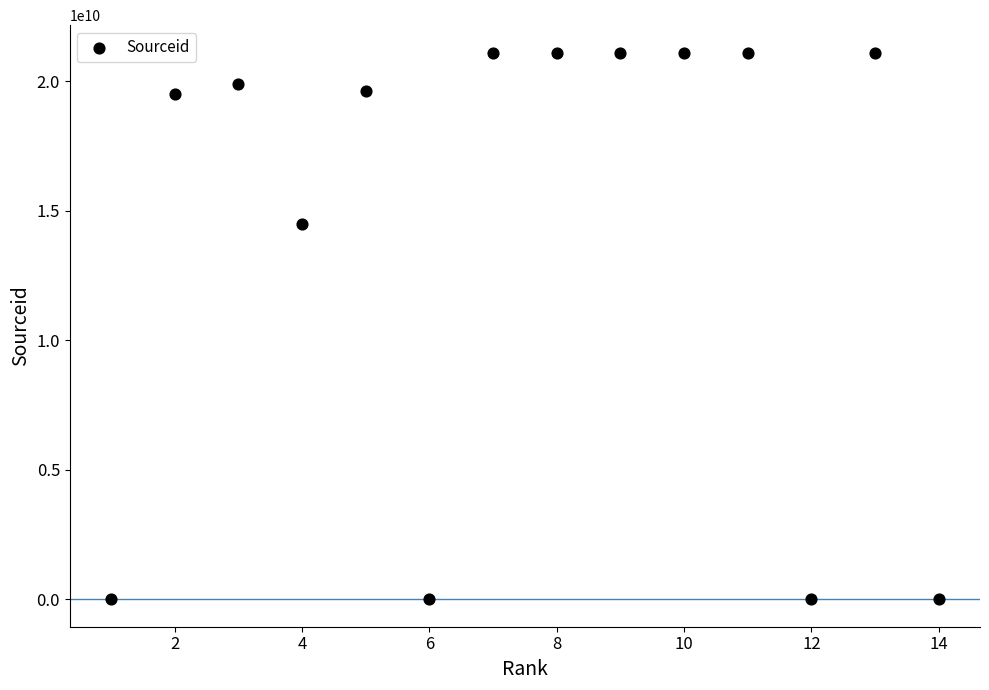

What Y value in the scatter plot is closest to 10550179863?

14500154733